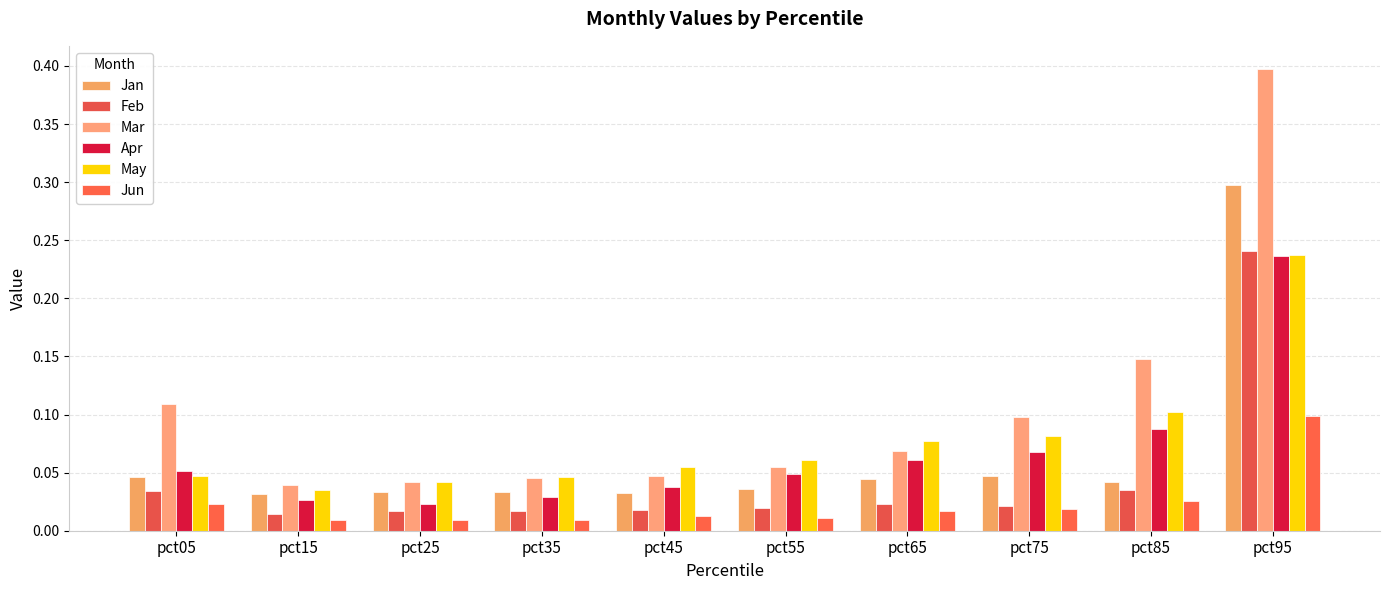

At which label is Jun closest to 0?

pct15